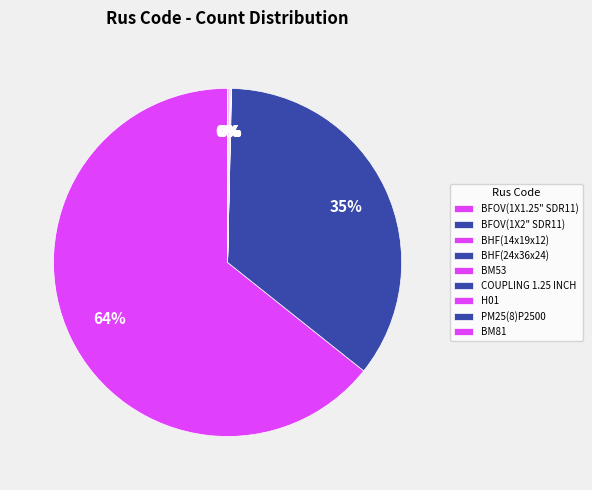

To the nearest percent, what is the difference between the largest and smallest slice percentages?

64%